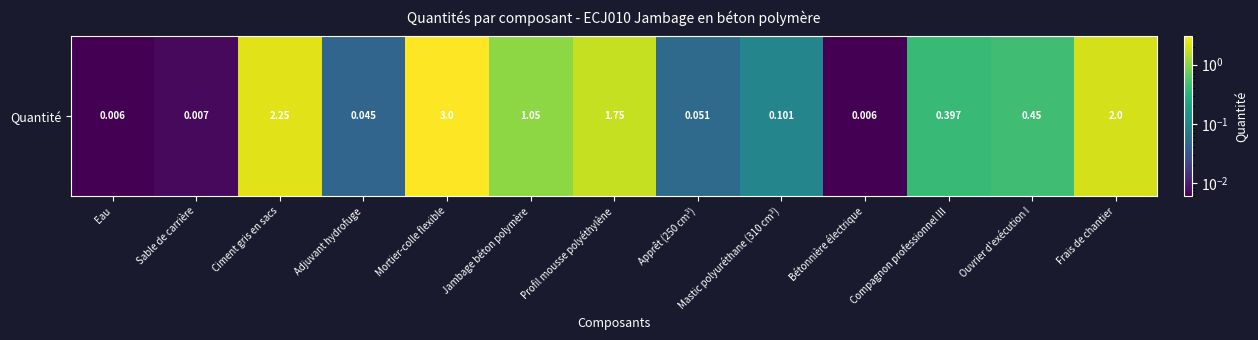

Reading right to left, extract all data points from this chart.

Frais de chantier=2.0	Ouvrier d'exécution I=0.5	Compagnon professionnel III=0.4	Bétonnière électrique=0.0	Mastic polyuréthane (310 cm³)=0.1	Apprêt (250 cm³)=0.1	Profil mousse polyéthylène=1.8	Jambage béton polymère=1.1	Mortier-colle flexible=3.0	Adjuvant hydrofuge=0.0	Ciment gris en sacs=2.2	Sable de carrière=0.0	Eau=0.0